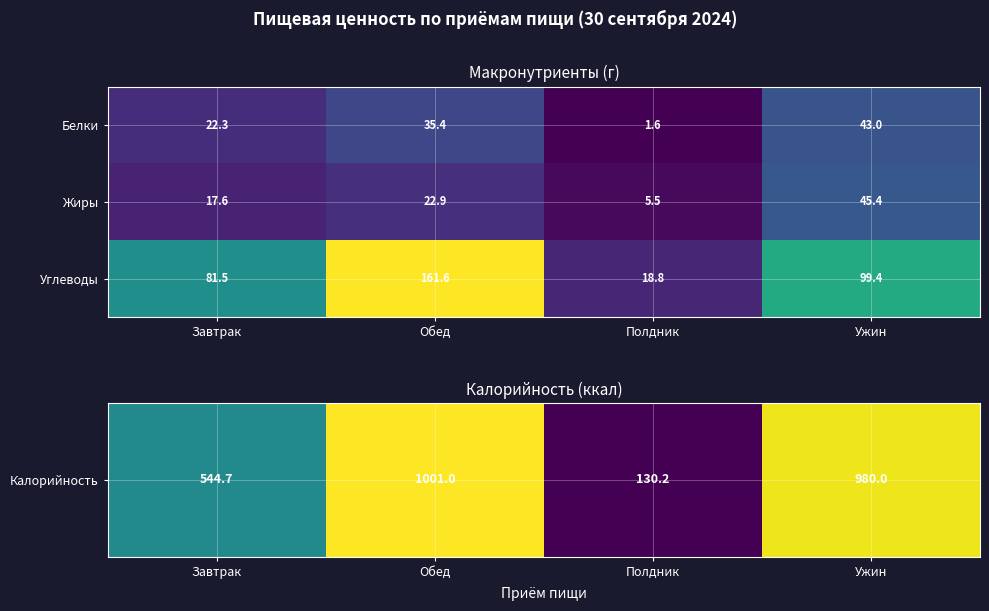

What is the difference between the Углеводы values at Обед and Завтрак?

80.1